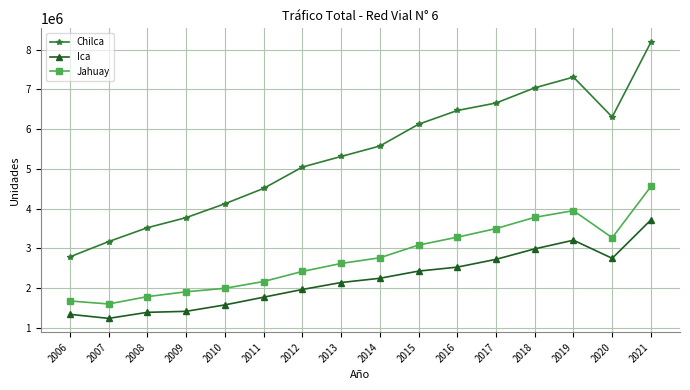

Rank the categories by Chilca value from lowest to highest.

2006, 2007, 2008, 2009, 2010, 2011, 2012, 2013, 2014, 2015, 2020, 2016, 2017, 2018, 2019, 2021